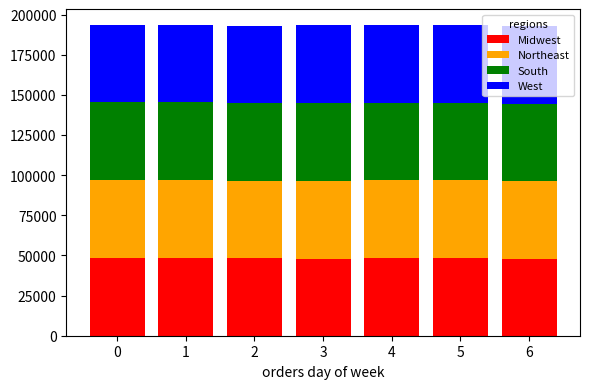

What is the highest value of the Midwest series?

48430